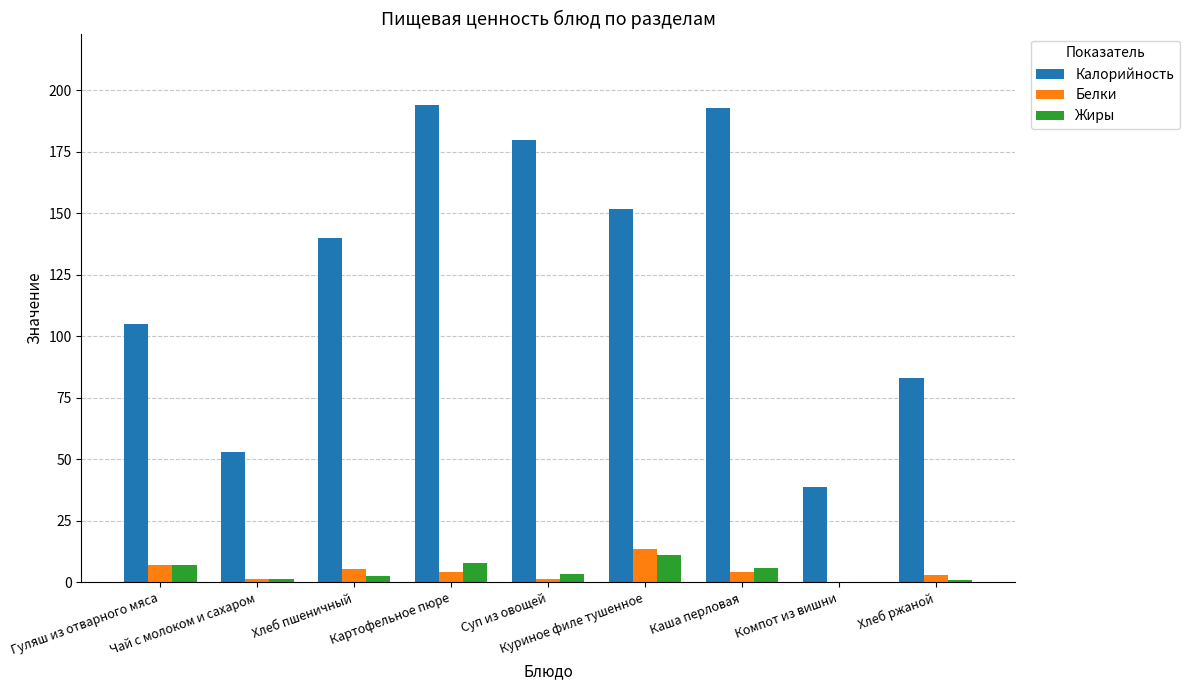

What is the maximum value for Калорийность?

194.0